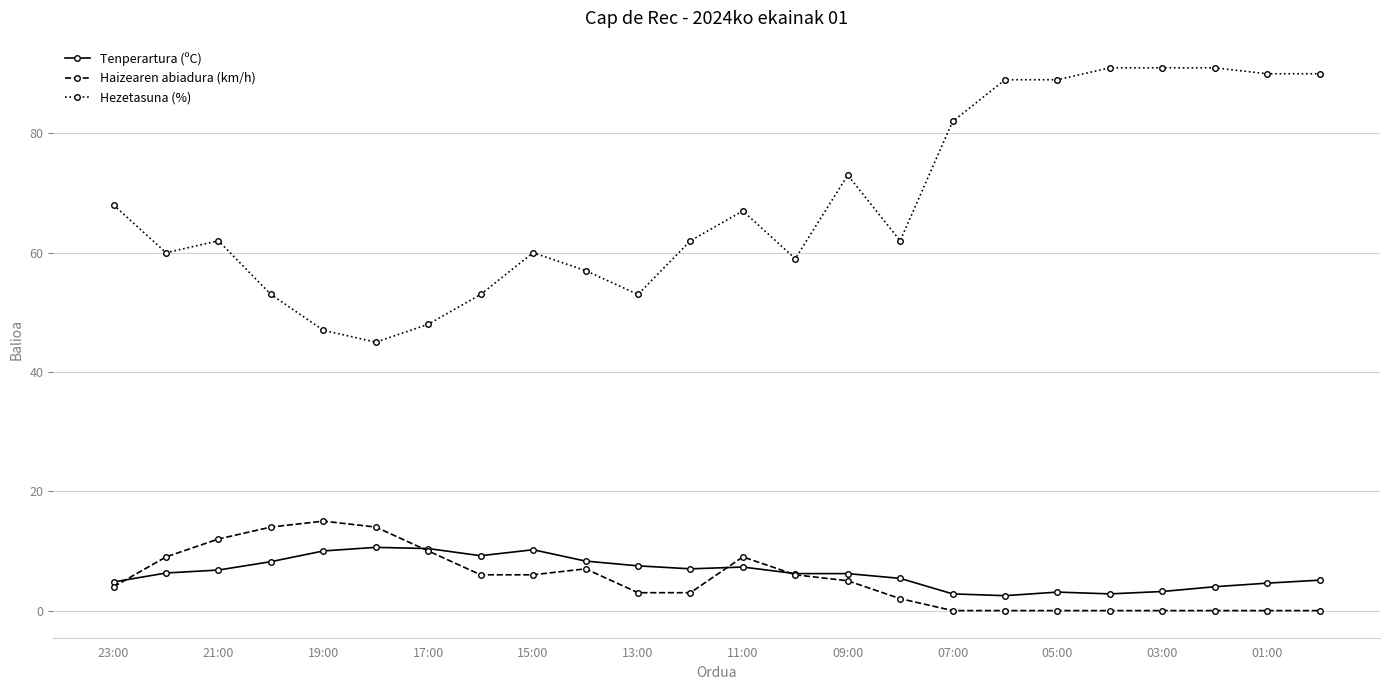

Which series has the widest spread of values?

Hezetasuna (%)